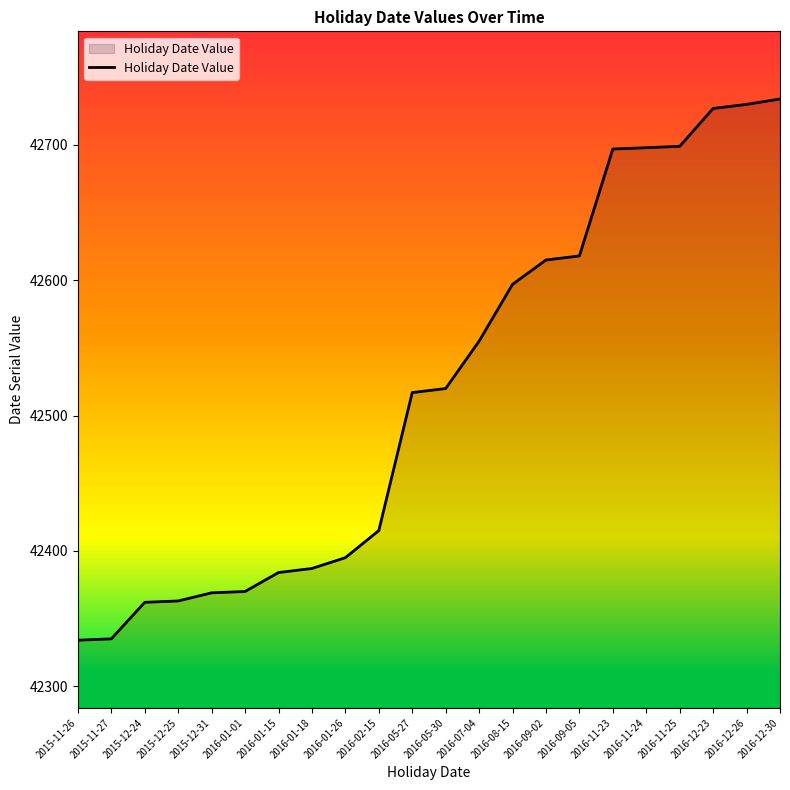

True or false: the data shows 57785 at 2016-05-30.

False